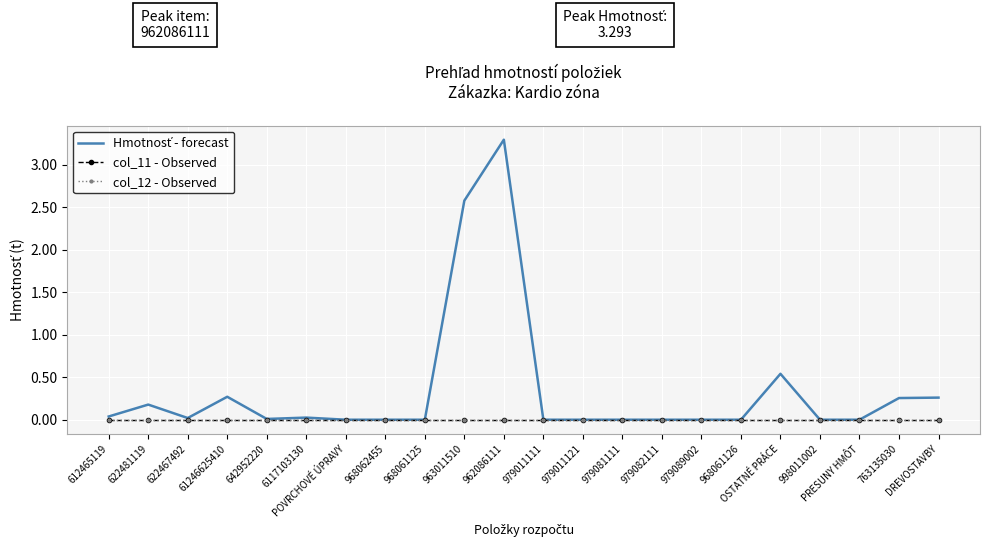

True or false: col_12 - Observed has more than 0 points higher than both neighbors.

False